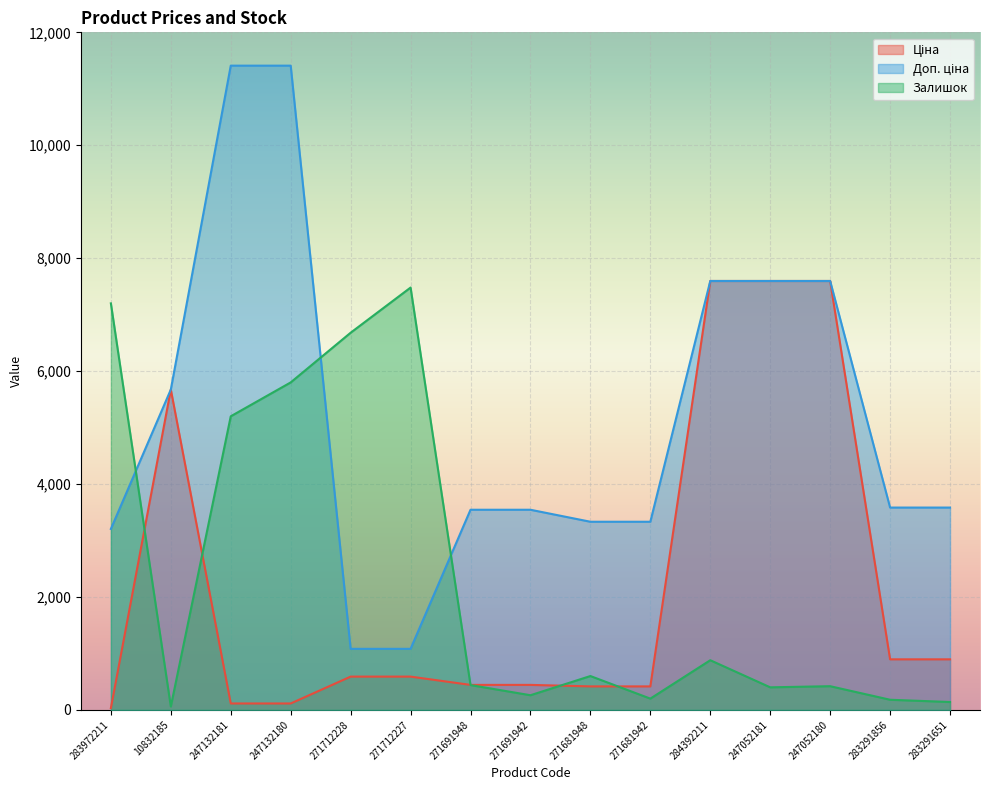

Where do Залишок and Доп. ціна first cross each other?

283972211 and 10832185